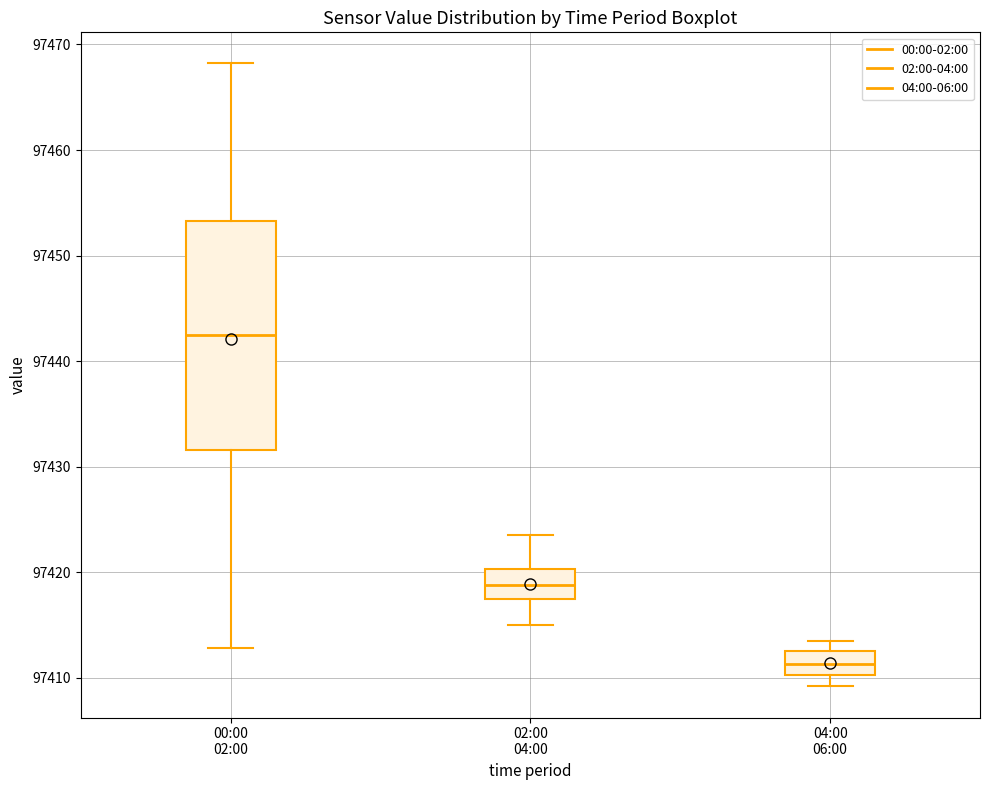

Where is the upper edge of the box for 02:00 04:00 on the y-axis? The values are not printed on the chart, so give them approximately, as read against the axis.

97420